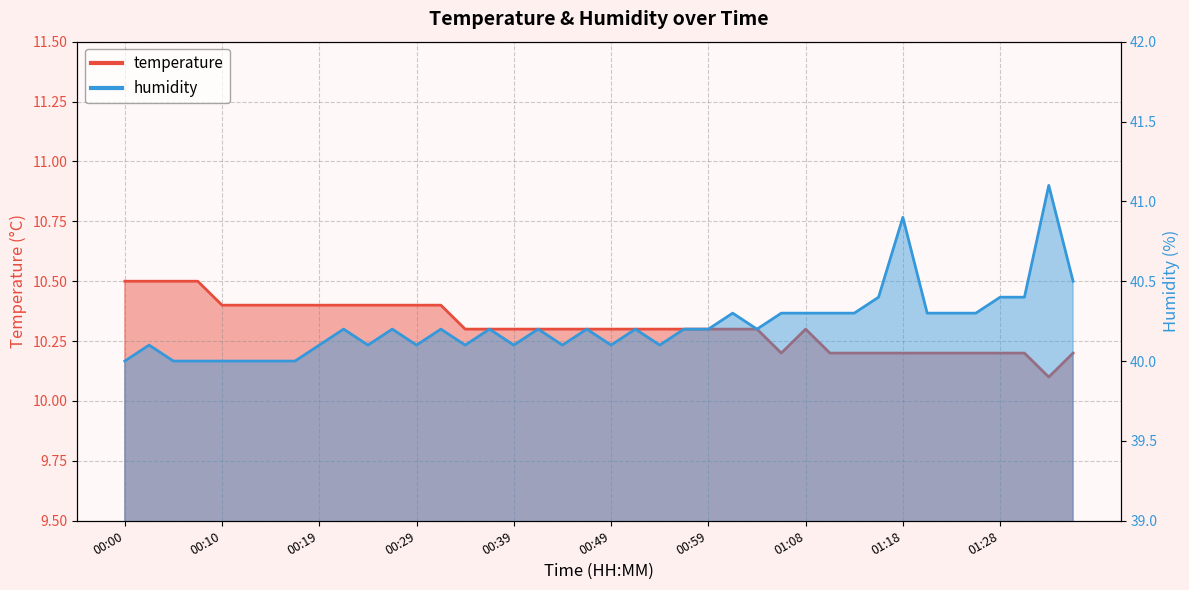

Which series changed the most between 00:56 and 01:33?

humidity